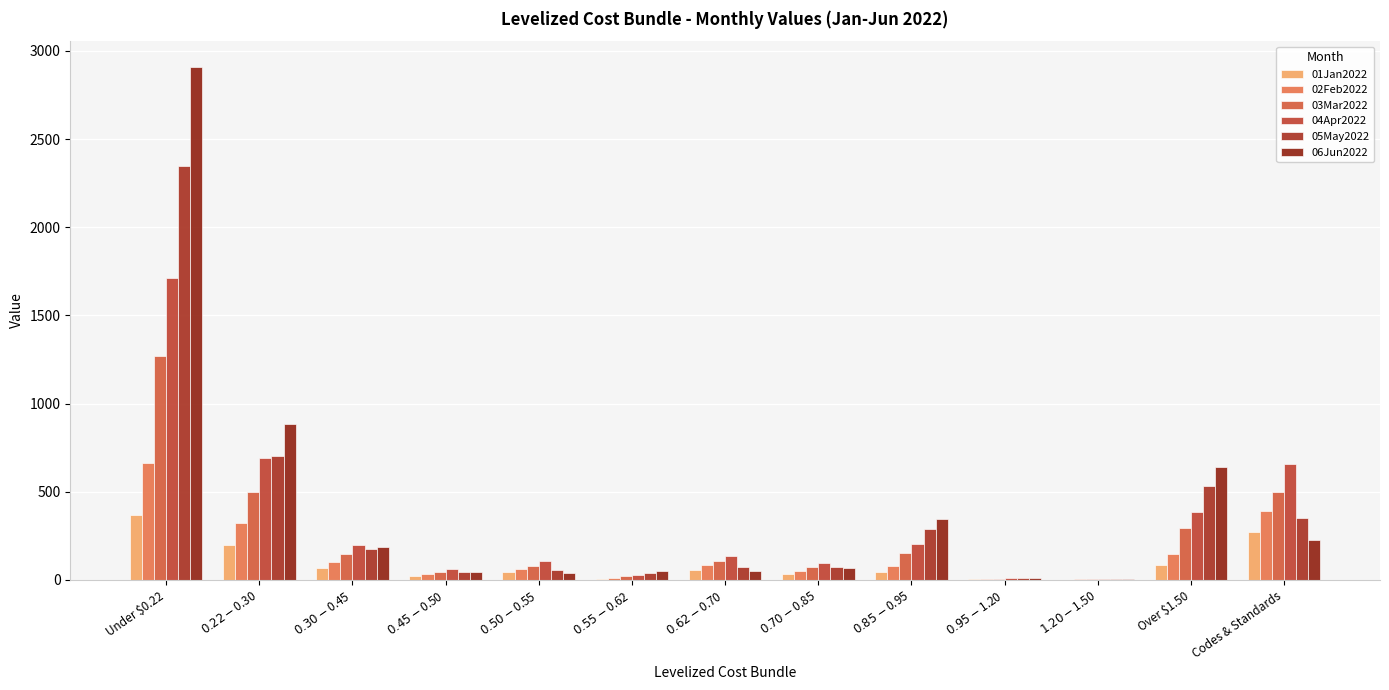

At which label does 06Jun2022 first exceed 67?

Under $0.22